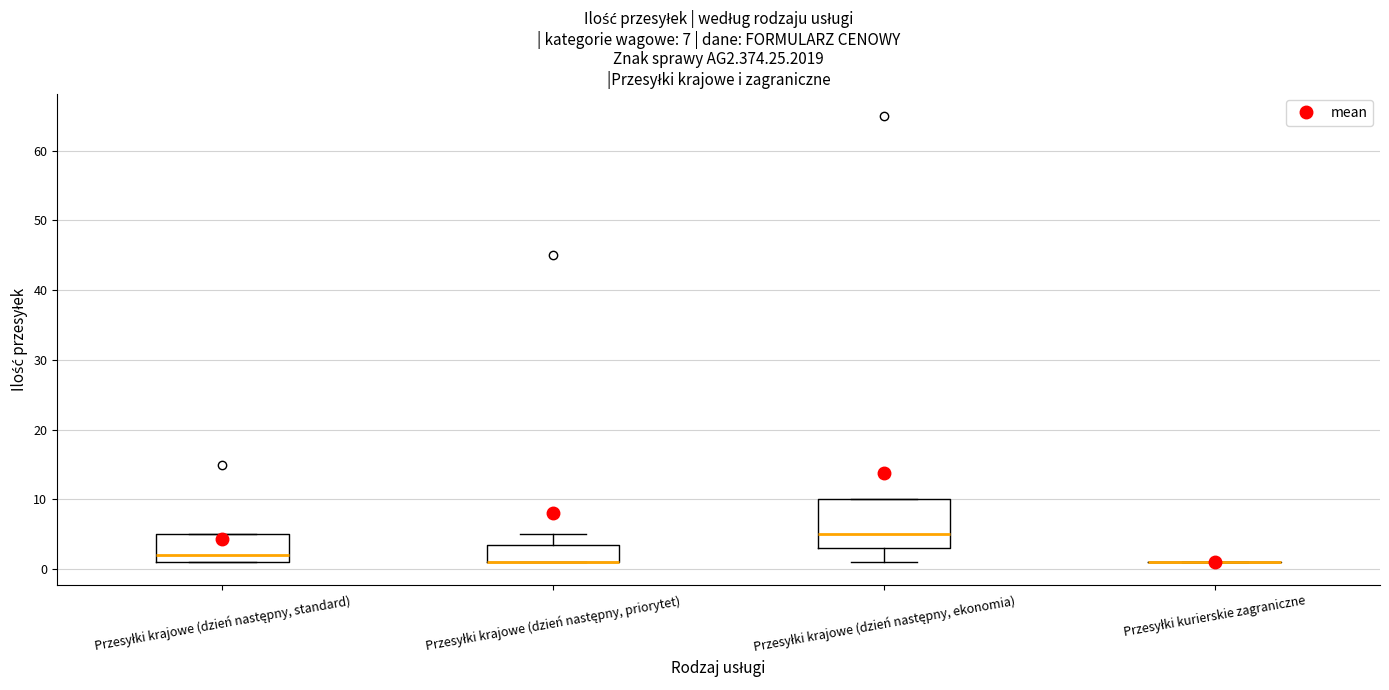

Comparing the boxes themselves (not the whiskers), which one is the tallest?

Przesyłki krajowe (dzień następny, ekonomia)